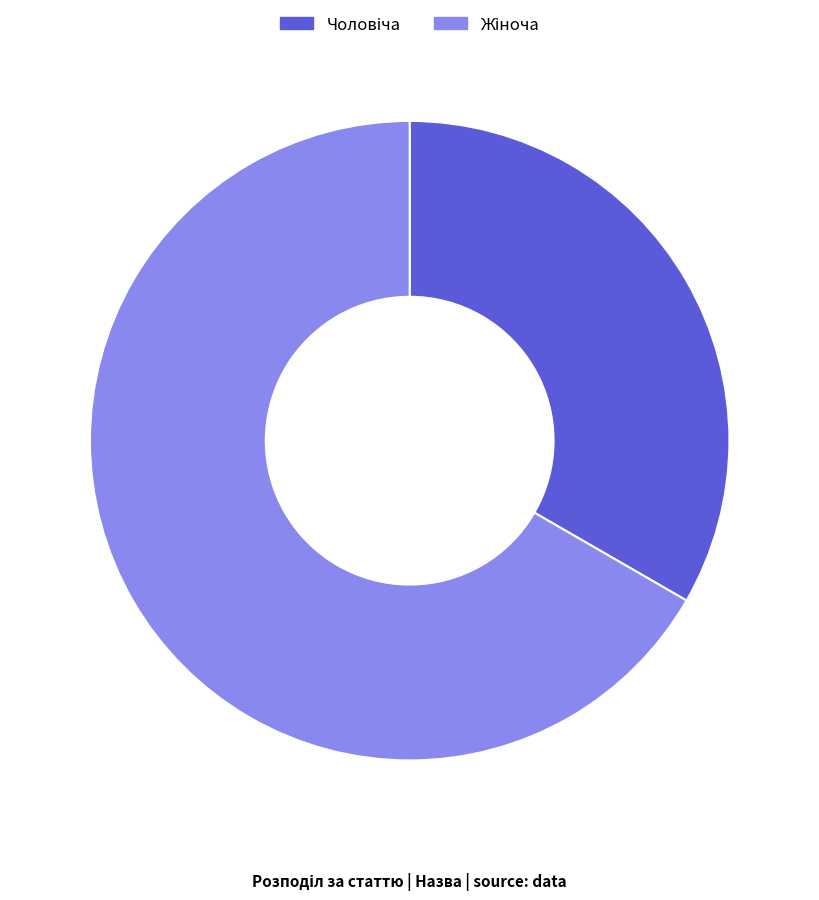

Is there any slice that represents more than half of the pie?

Yes